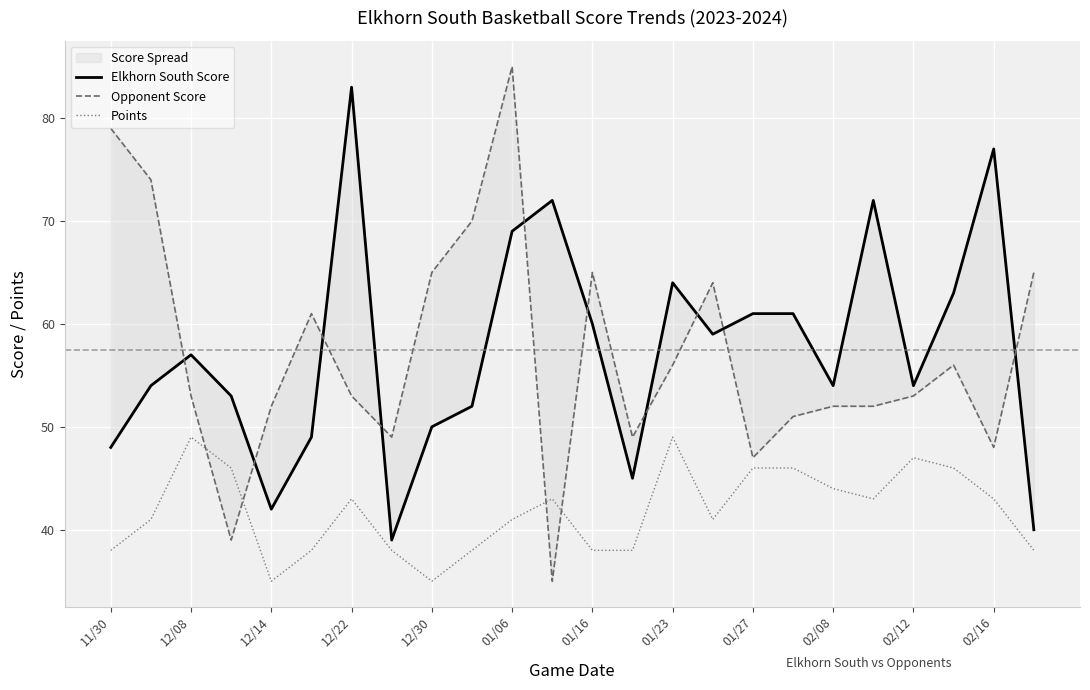

The Points series shows 35 at 12/30. True or false?

True